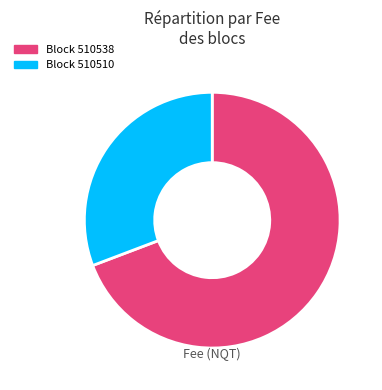

To the nearest percent, what is the difference between the largest and smallest slice percentages?

38%